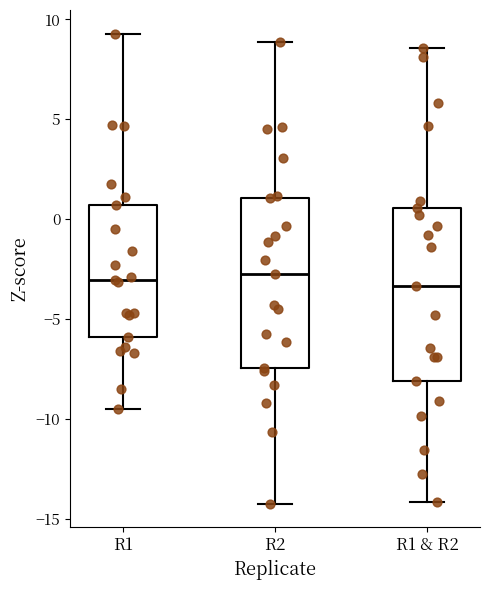

Where does the upper whisker of the box for R1 end on the y-axis? The values are not printed on the chart, so give them approximately, as read against the axis.

9.5